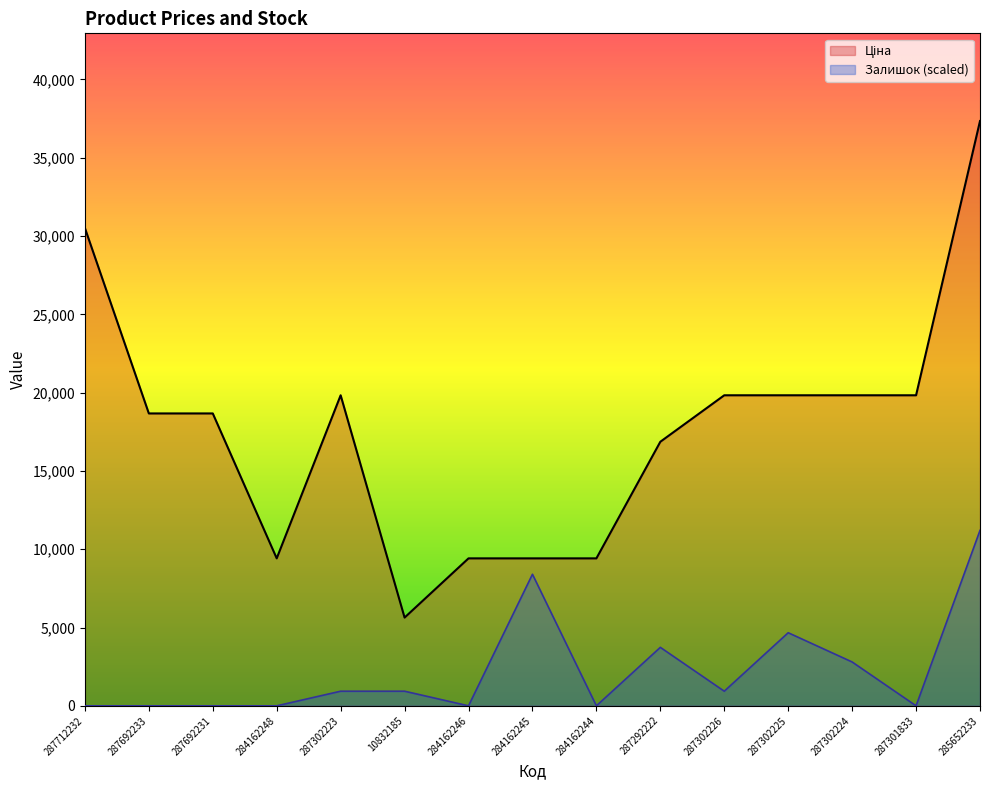

Is it true that Ціна equals 13826.5 at 287302224?

False